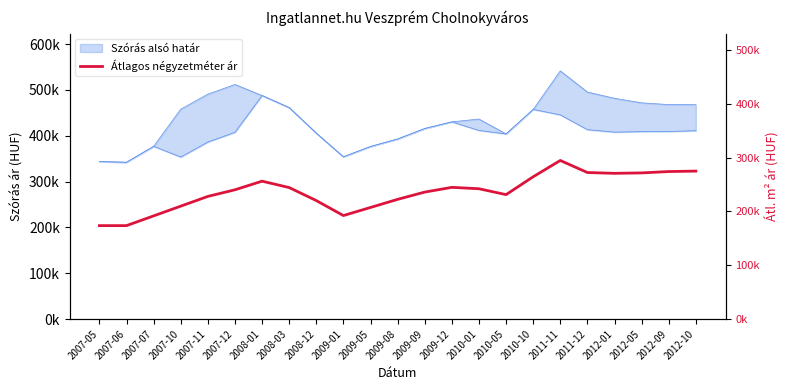

The value at 2012-01 is 270811. True or false?

True